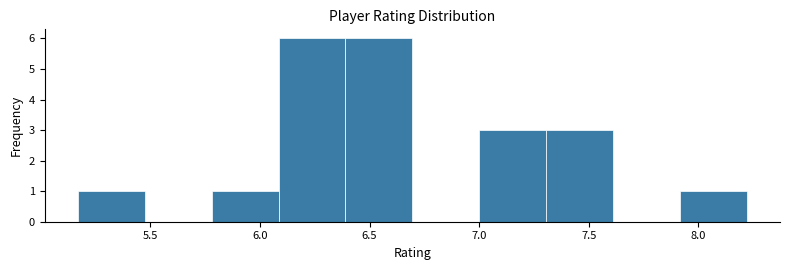

Reading left to right, transcribe this chart: for each bar, give the range it covers on the x-axis and its height. Neither the bar edges nor the heights are printed on the chart, so give them approximately, as read against the axes.

5.170 to 5.475: 1
5.475 to 5.780: 0
5.780 to 6.085: 1
6.085 to 6.390: 6
6.390 to 6.695: 6
6.695 to 7.000: 0
7.000 to 7.305: 3
7.305 to 7.610: 3
7.610 to 7.915: 0
7.915 to 8.220: 1